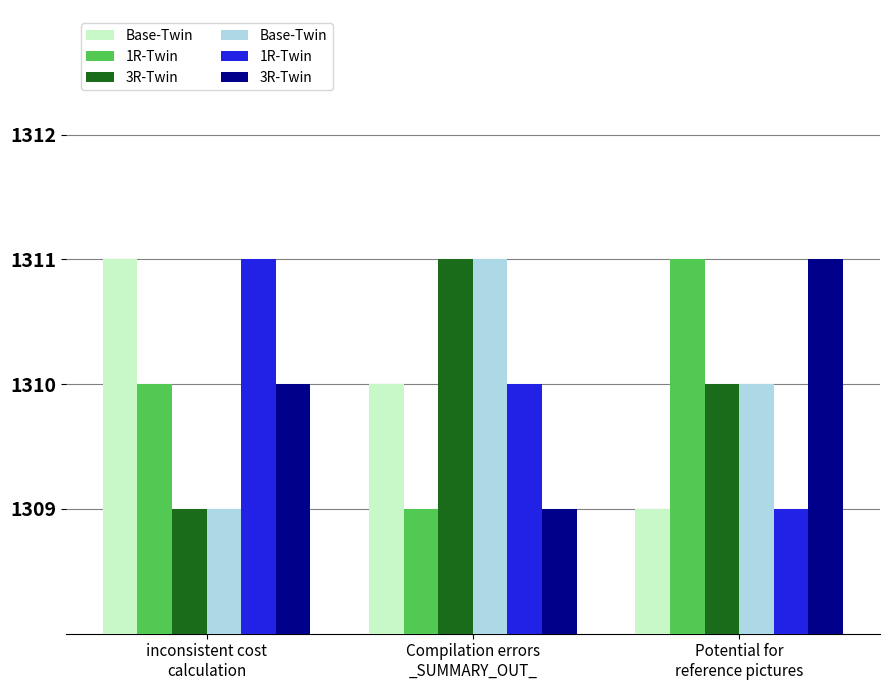

What position from the right is Compilation errors
_SUMMARY_OUT_?

2